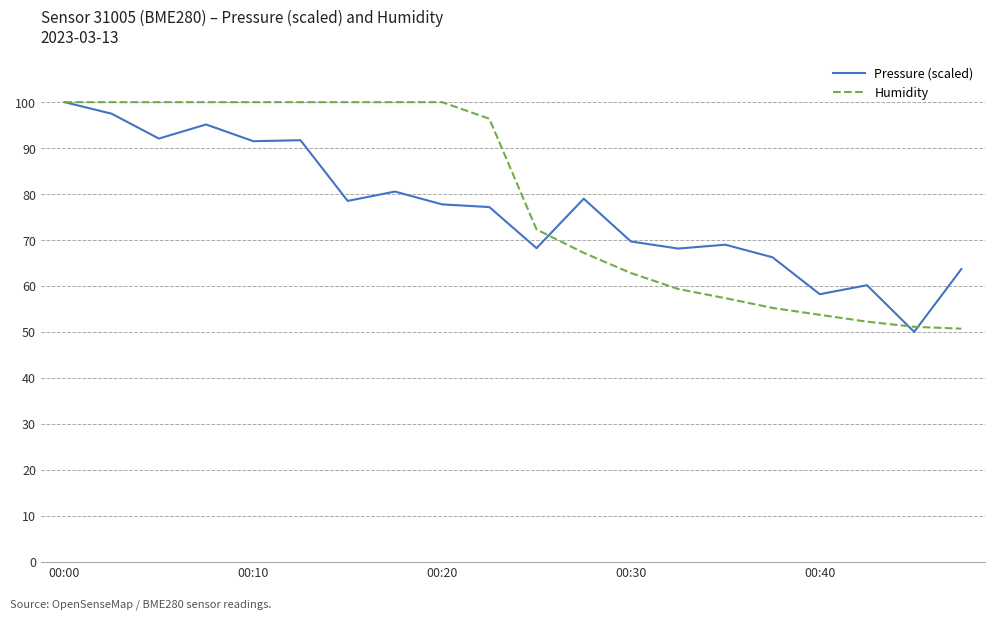

What is the maximum value shown in the chart?

100.0